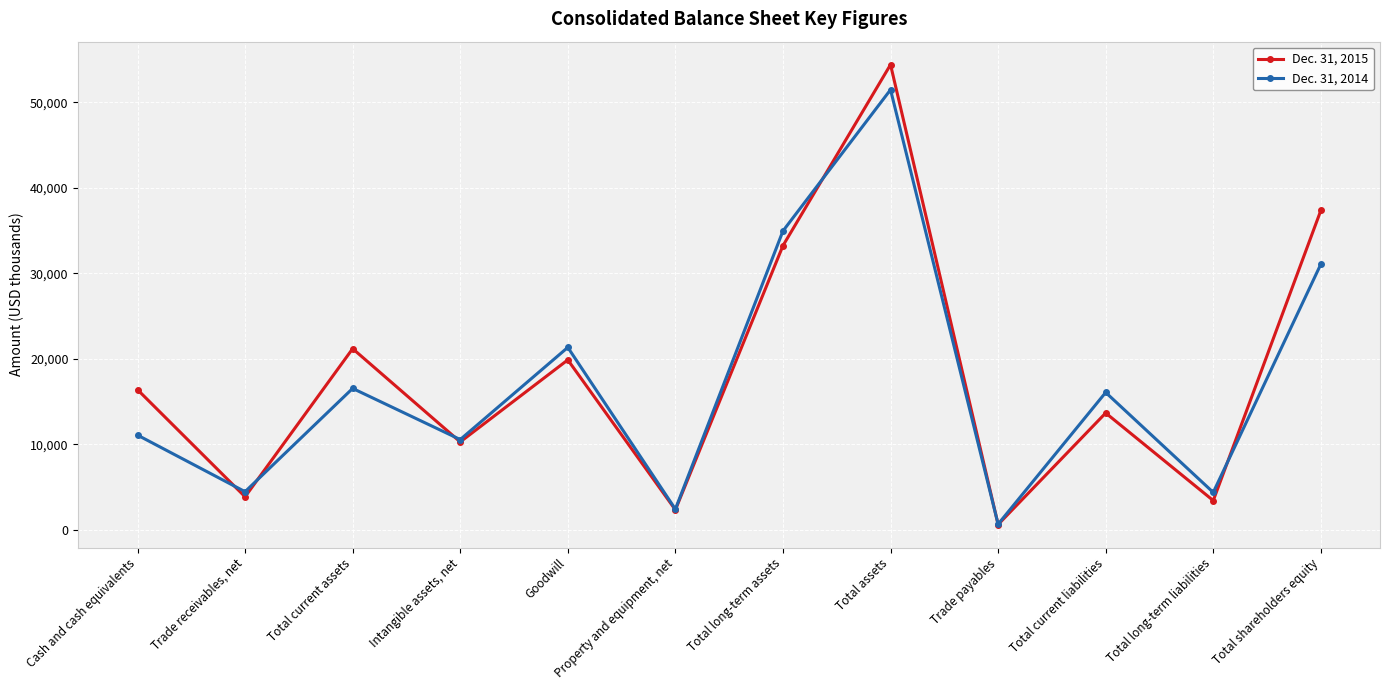

At how many categories does at least one series exceed 19132?

5